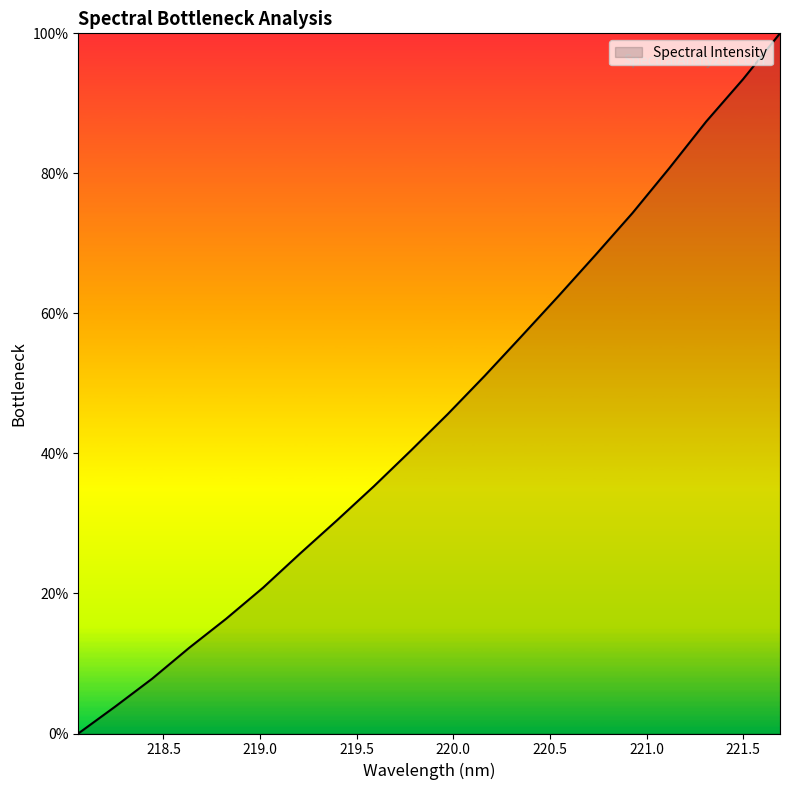

How many categories are shown in the chart?

20